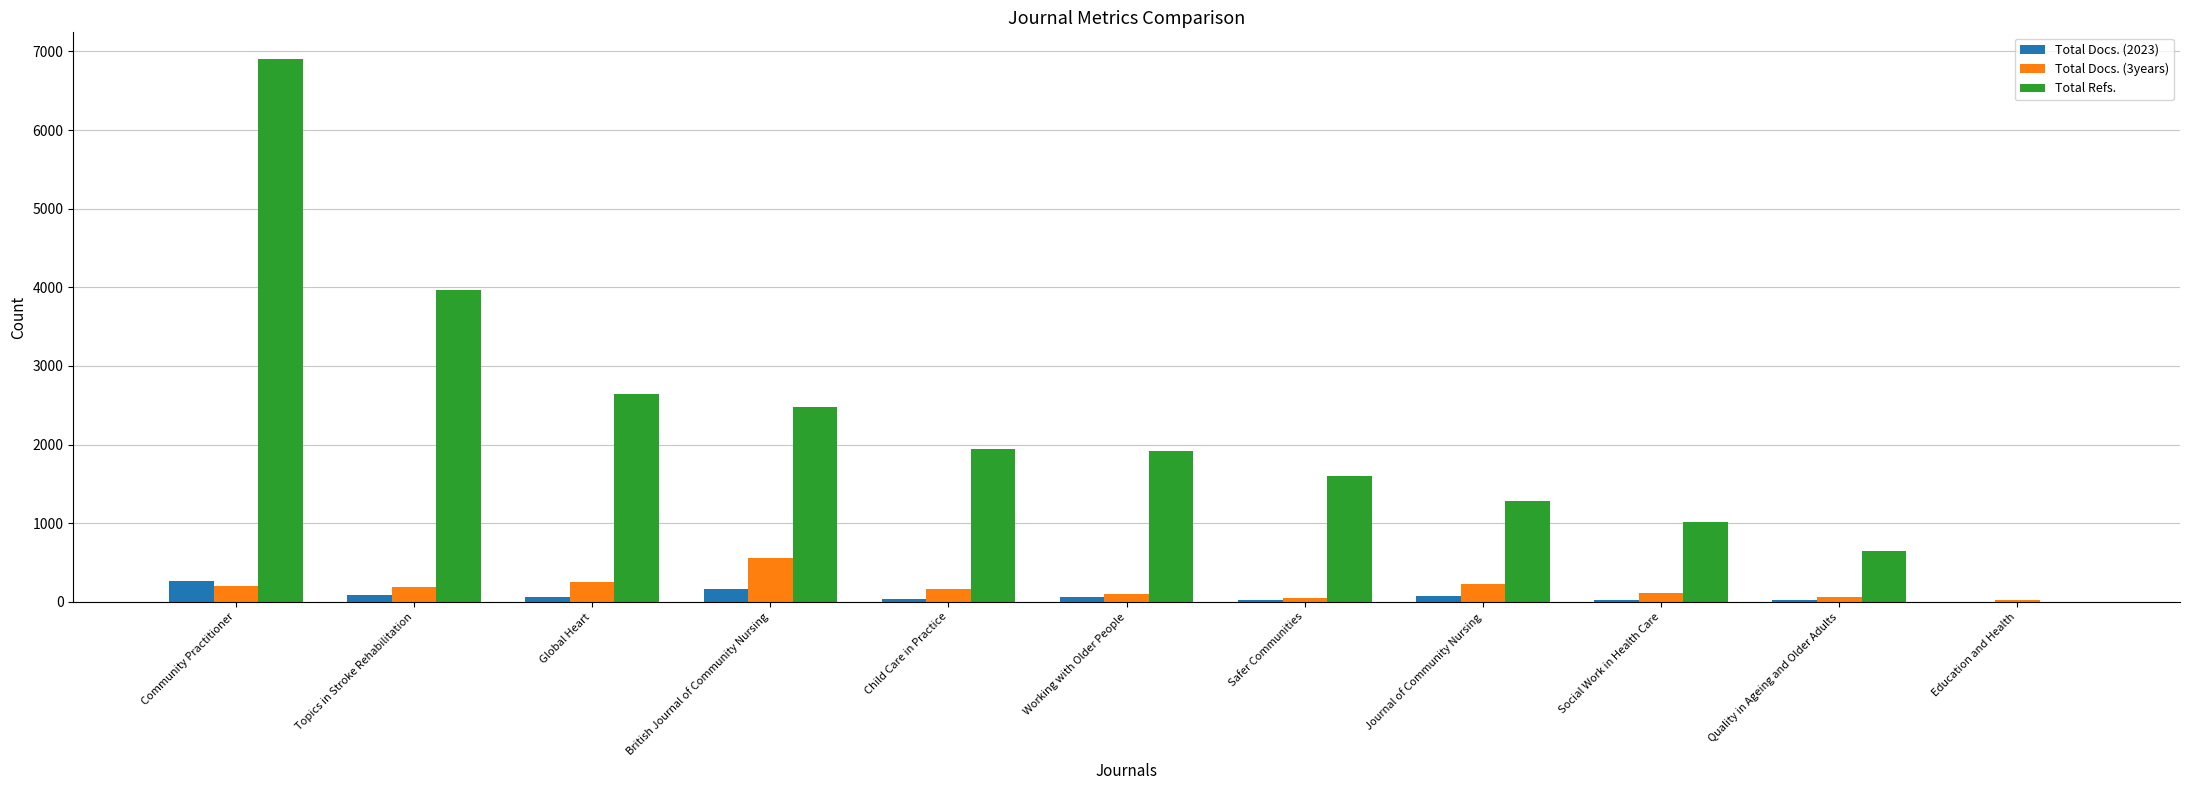

What is the highest value of the Total Refs. series?

6898